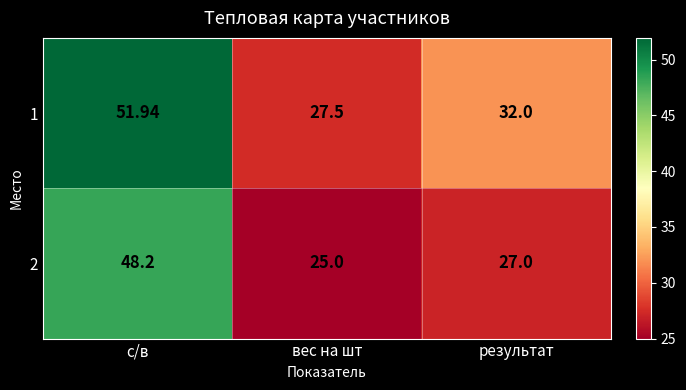

Which series has the largest total across all categories?

1